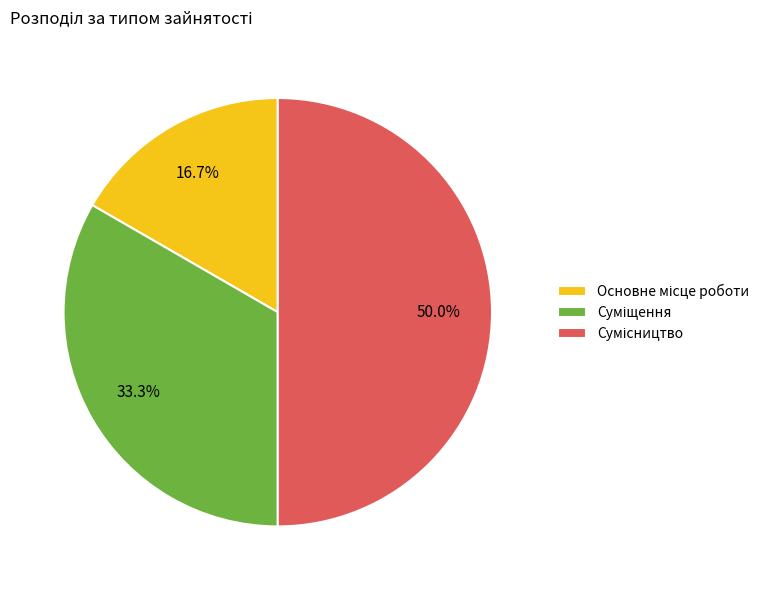

Rank the categories by value from highest to lowest.

Сумісництво, Суміщення, Основне місце роботи